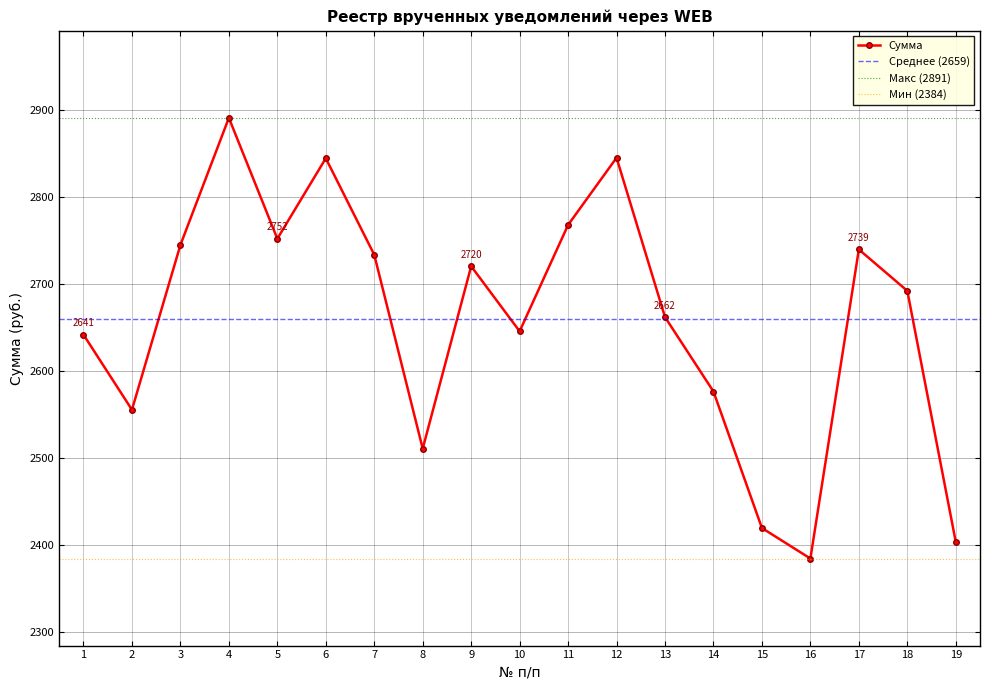

How many values exceed 2691?

10